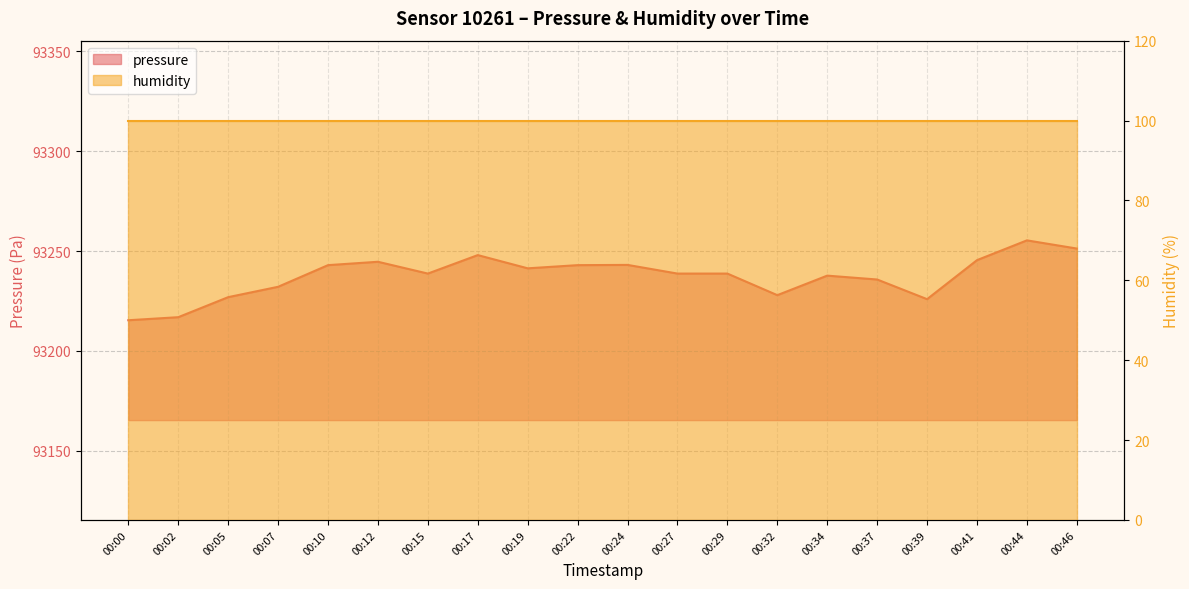

At which category does the data reach its first local valley?

00:15